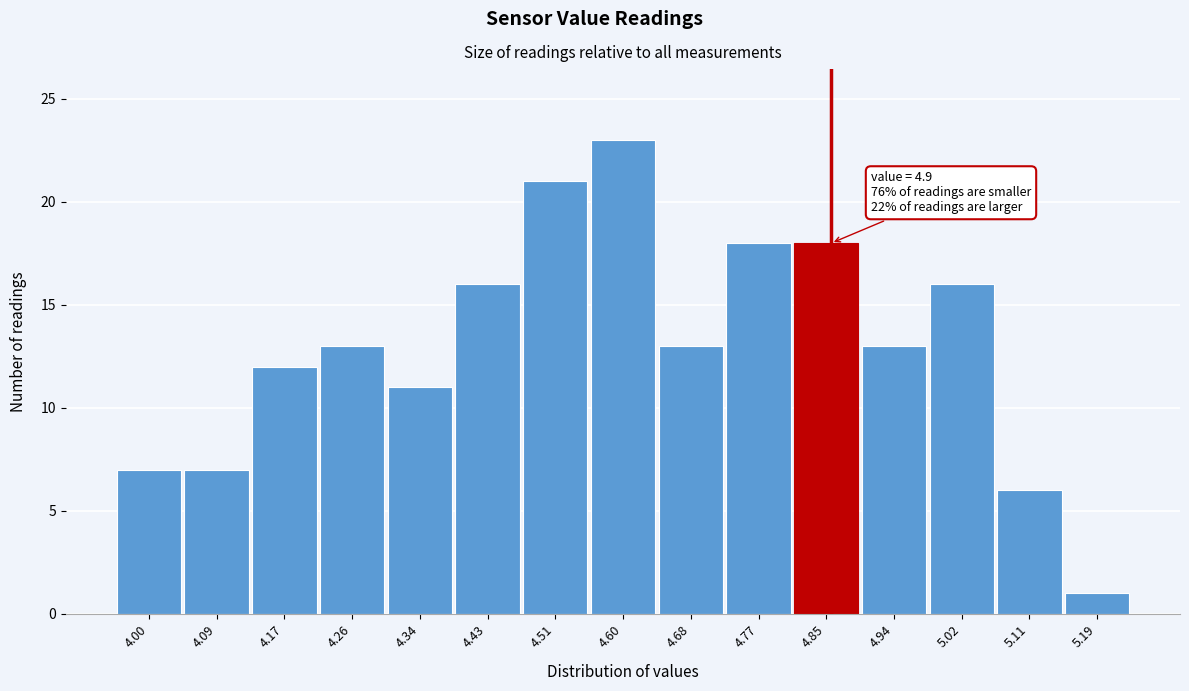

Reading left to right, what are all the values shown in this chart?

7	7	12	13	11	16	21	23	13	18	18	13	16	6	1